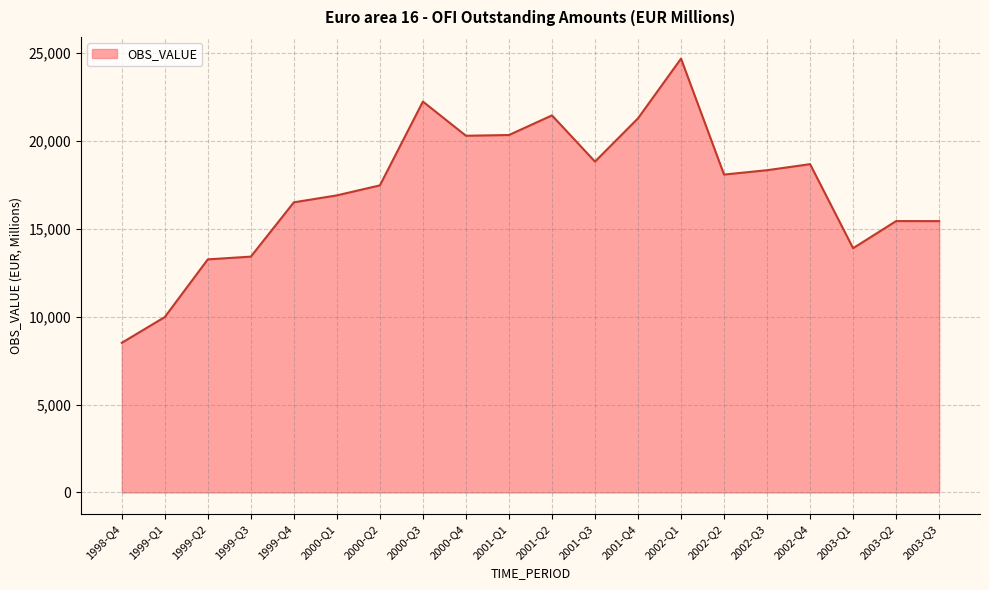

The value at 2003-Q2 is 15441.7. True or false?

True